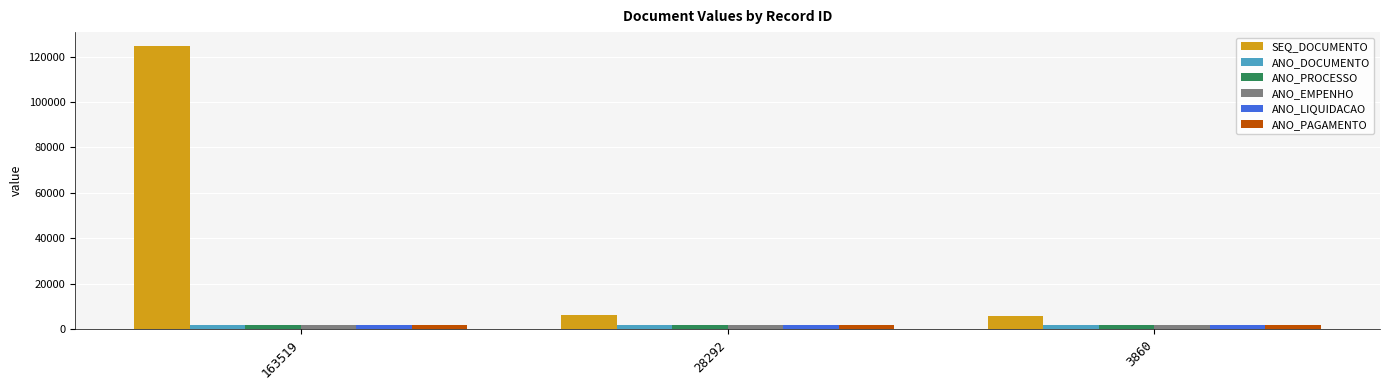

What is the minimum value shown in the chart?

2018